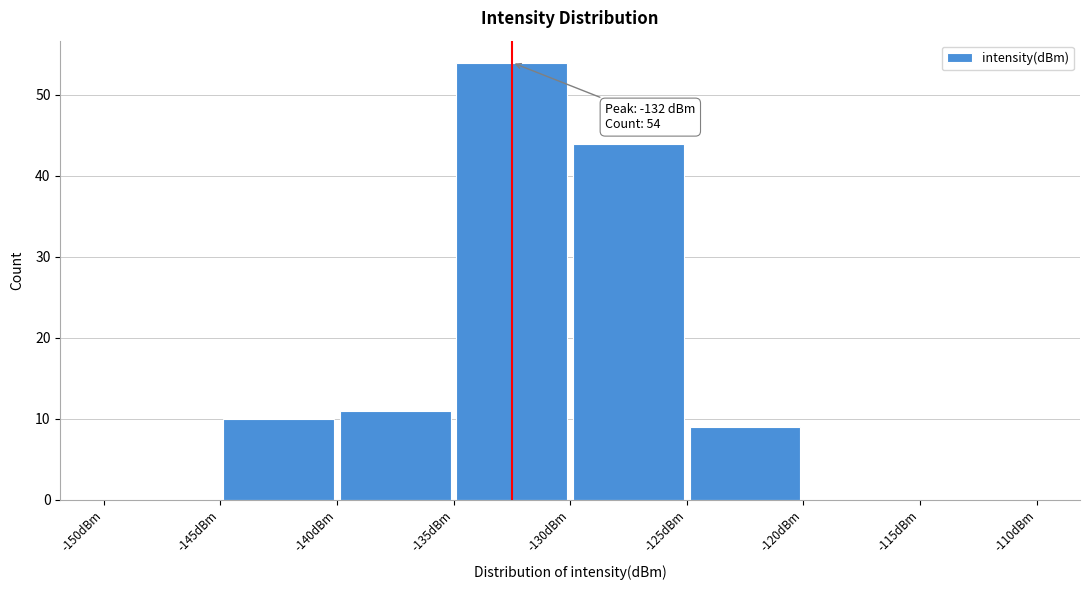

Which range on the x-axis has the tallest bar?

-135 to -130